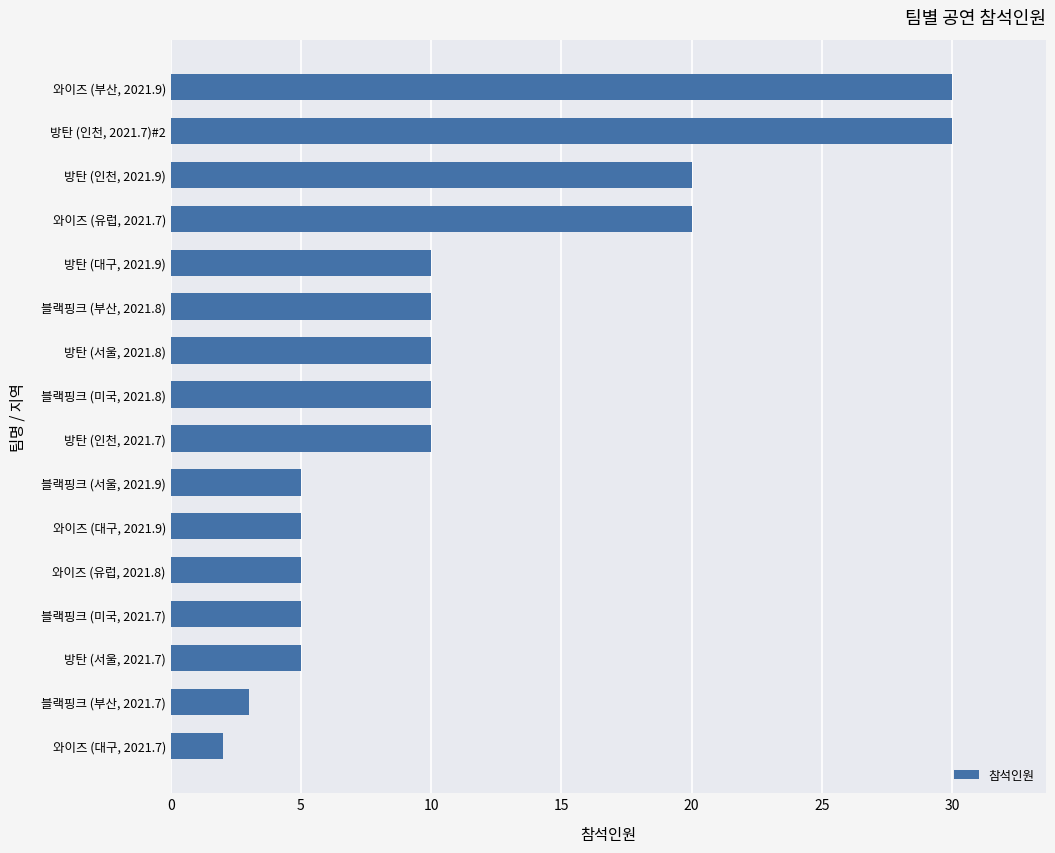

Is it true that the value at 방탄 (인천, 2021.9) is 20?

True